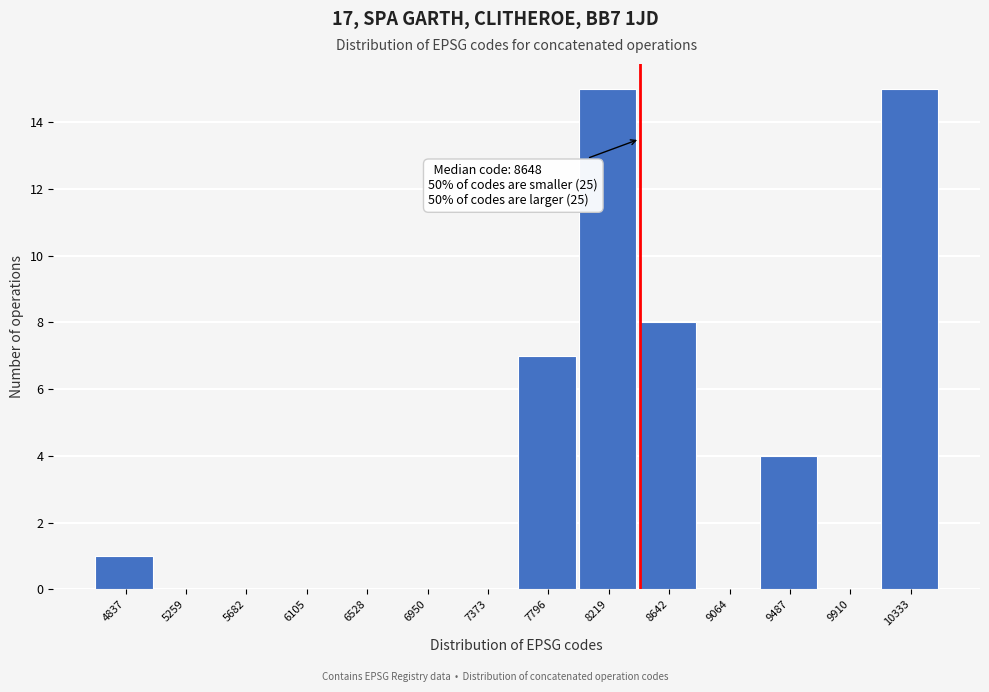

Reading left to right, extract all data points from this chart.

4837=1	5259=0	5682=0	6105=0	6528=0	6950=0	7373=0	7796=7	8219=15	8642=8	9064=0	9487=4	9910=0	10333=15